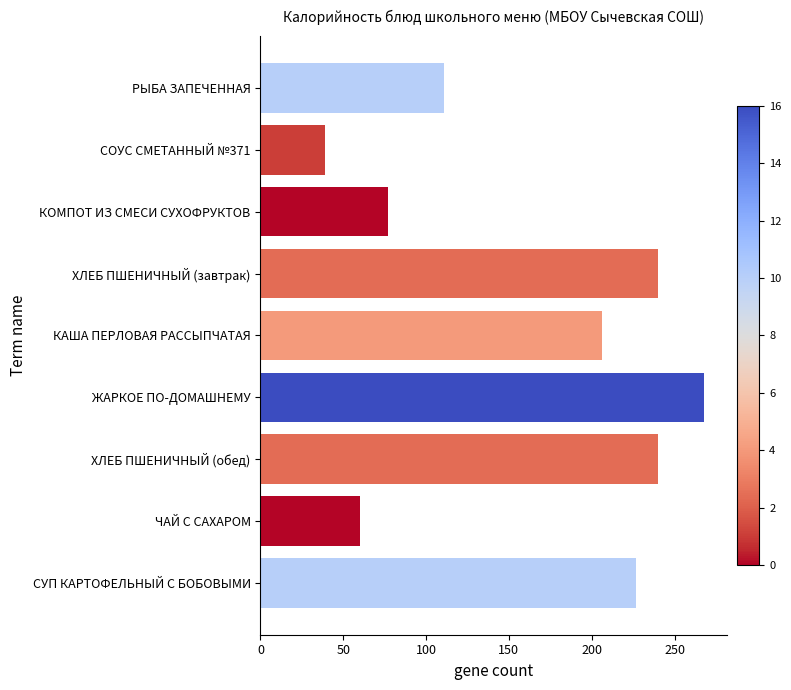

What is the ratio of the value at СУП КАРТОФЕЛЬНЫЙ С БОБОВЫМИ to the value at КОМПОТ ИЗ СМЕСИ СУХОФРУКТОВ?

2.9